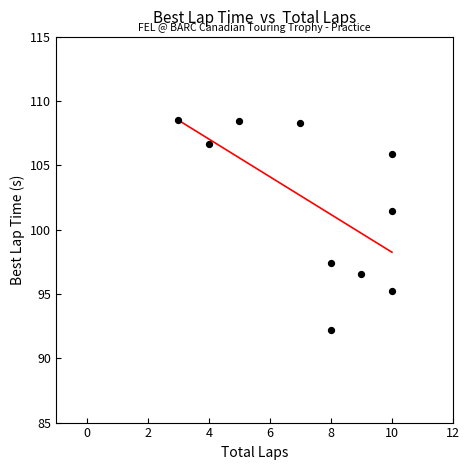

What is the range of Y values (max minus min)?

16.3